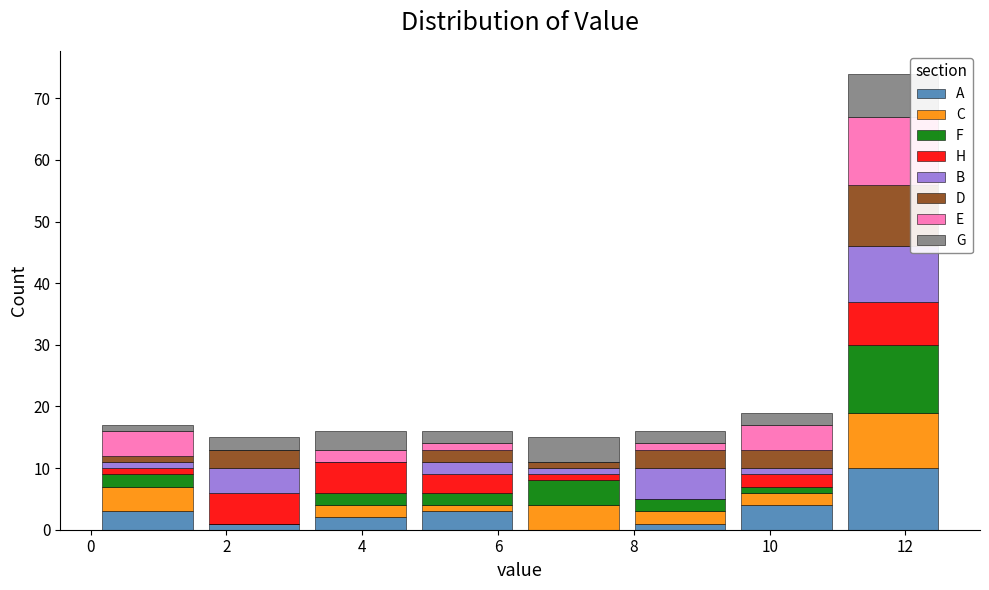

Reading left to right, transcribe this chart: for each stacked bar, give the range it covers on the x-axis and its total height. Neither the bar edges nor the heights are printed on the chart, so give them approximately, as read against the axes.

0.0 to 1.6: 17
1.6 to 3.2: 15
3.2 to 4.8: 16
4.8 to 6.4: 16
6.4 to 7.8: 15
7.8 to 9.4: 16
9.4 to 11.0: 19
11.0 to 12.6: 74